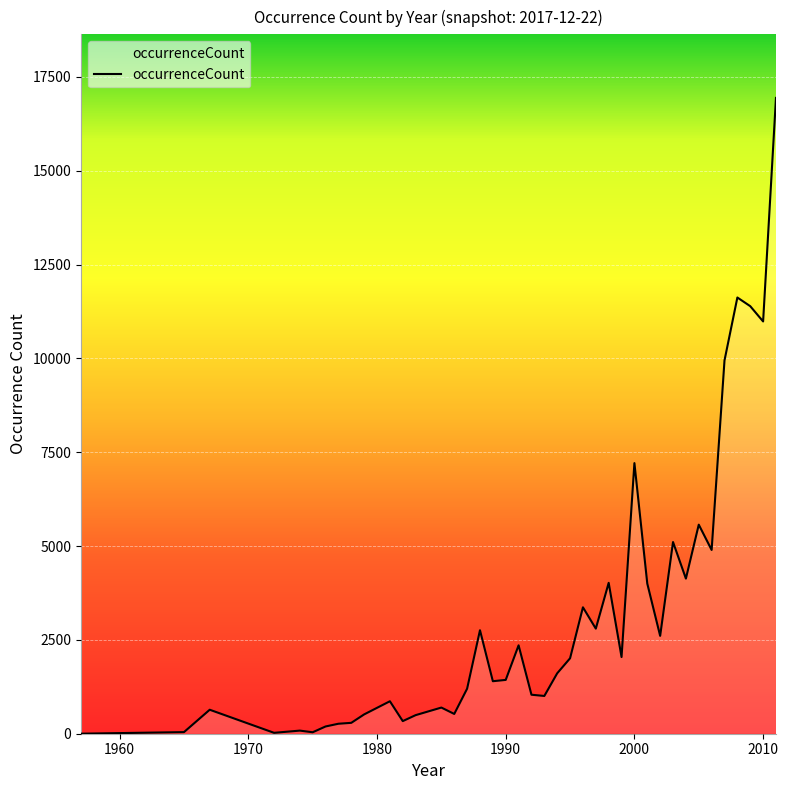

What is the difference between the maximum and minimum values?

16939